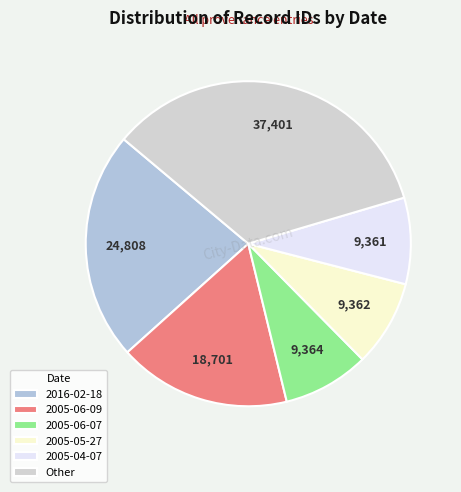

How many segments does this pie chart have?

6